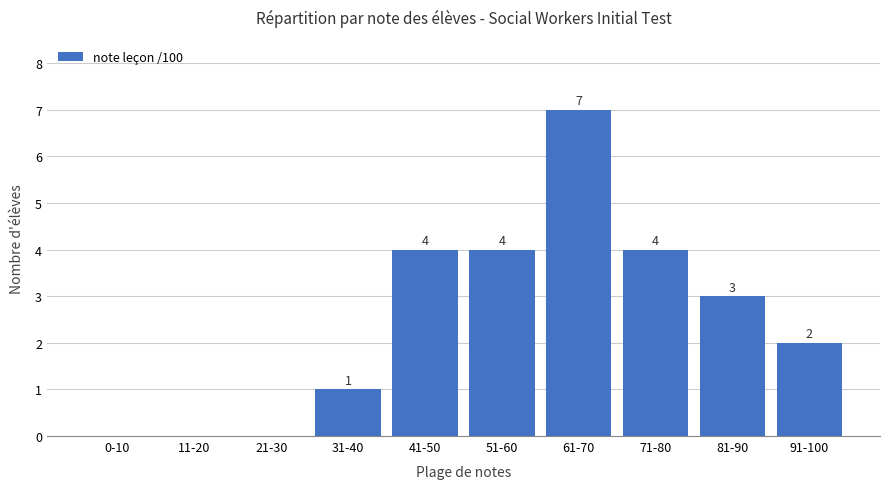

Reading left to right, extract all data points from this chart.

0	0	0	1	4	4	7	4	3	2